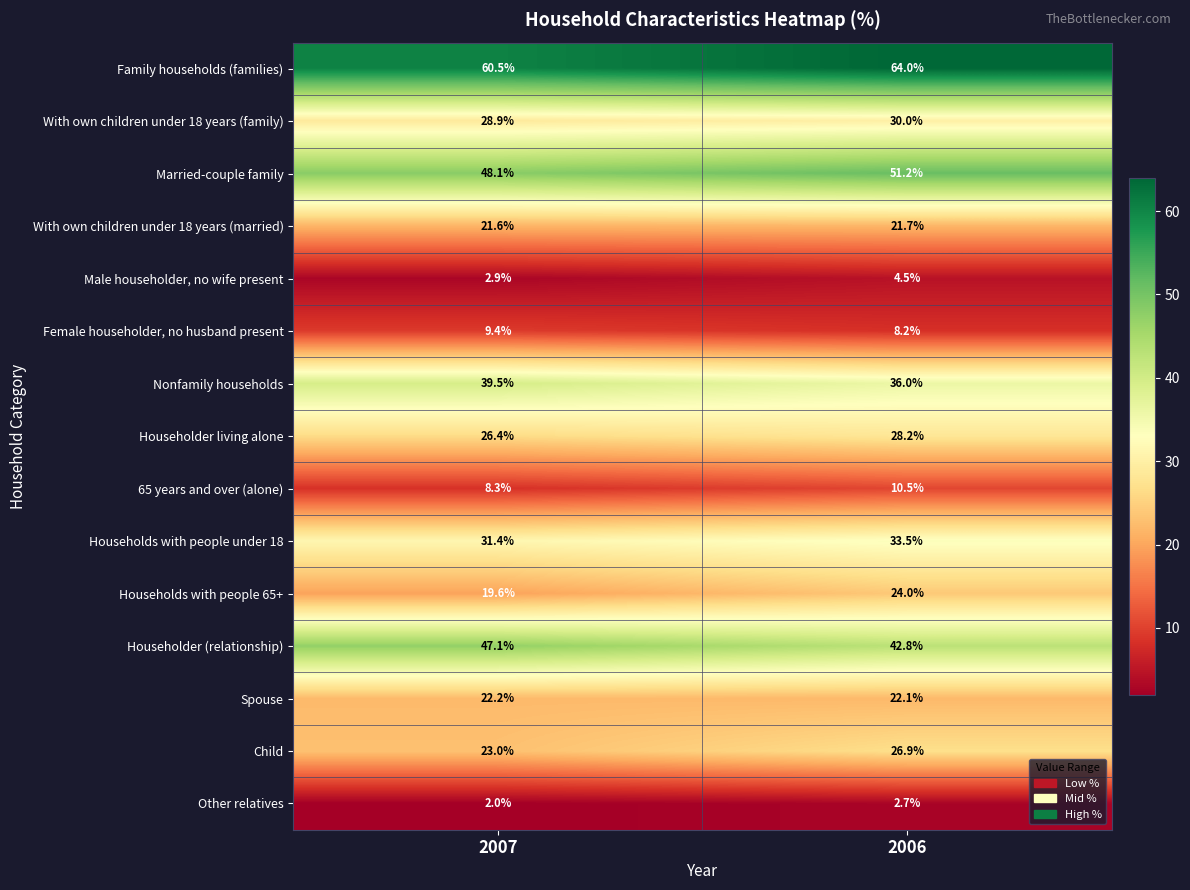

True or false: Householder (relationship) has a value of 63.9 at 2006.

False